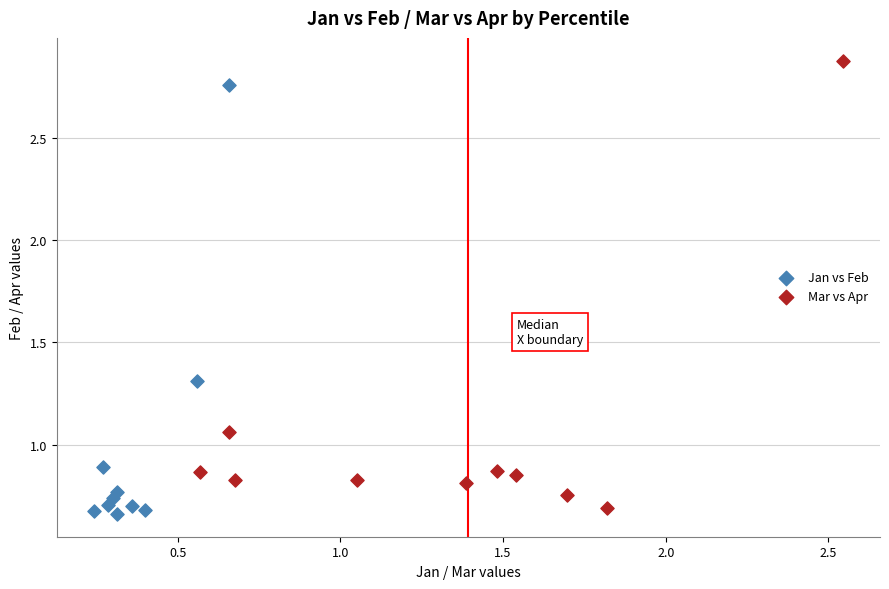

Which series contains the lowest Y value?

Jan vs Feb